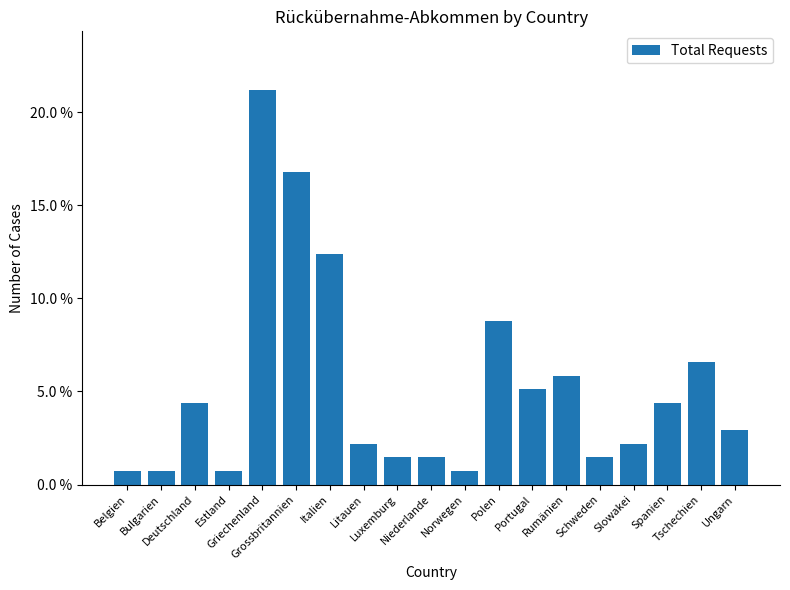

List the labels in order of value, largest first.

Griechenland, Grossbritannien, Italien, Polen, Tschechien, Rumänien, Portugal, Deutschland, Spanien, Ungarn, Litauen, Slowakei, Luxemburg, Niederlande, Schweden, Belgien, Bulgarien, Estland, Norwegen